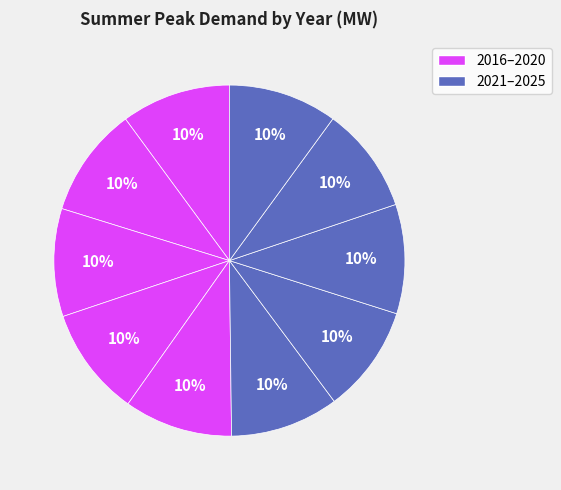

How many slices are in this pie chart?

10